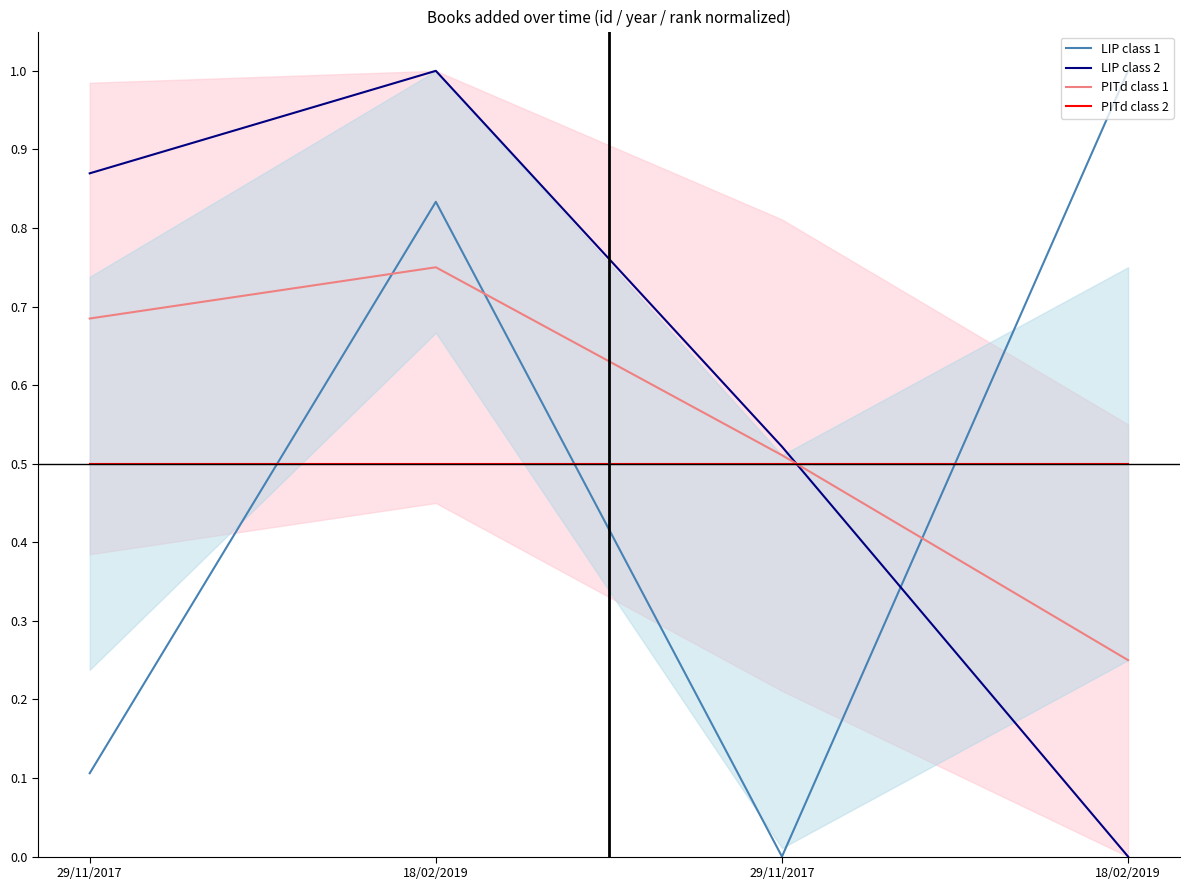

Reading right to left, extract all data points from this chart.

LIP class 1: 1.0	0.0	0.8	0.1
LIP class 2: 0.0	0.5	1.0	0.9
PITd class 1: 0.2	0.5	0.8	0.7
PITd class 2: 0.5	0.5	0.5	0.5